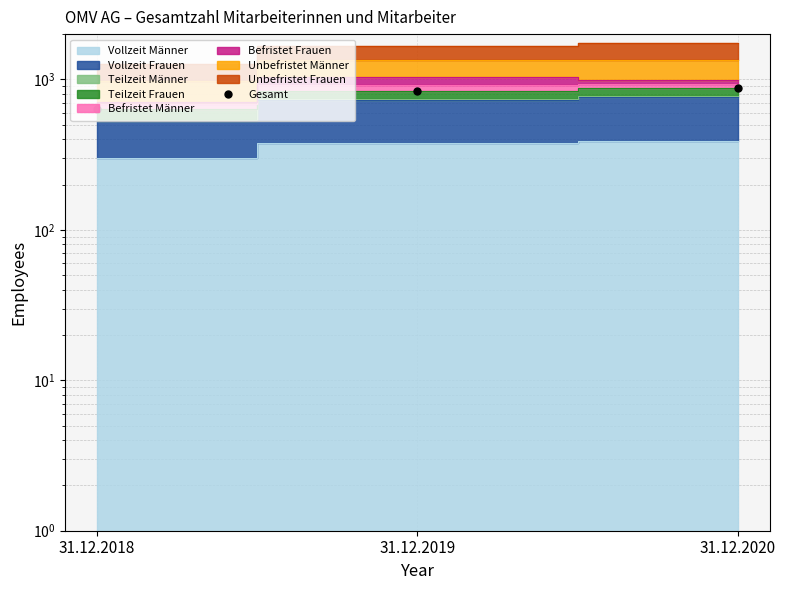

Does the chart have visible grid lines?

Yes